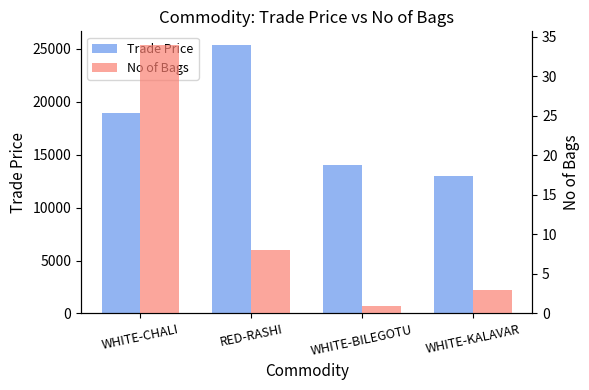

Reading left to right, transcribe all the data shown in this chart.

Trade Price: WHITE-CHALI=18921	RED-RASHI=25385	WHITE-BILEGOTU=14044	WHITE-KALAVAR=12976
No of Bags: WHITE-CHALI=34	RED-RASHI=8	WHITE-BILEGOTU=1	WHITE-KALAVAR=3